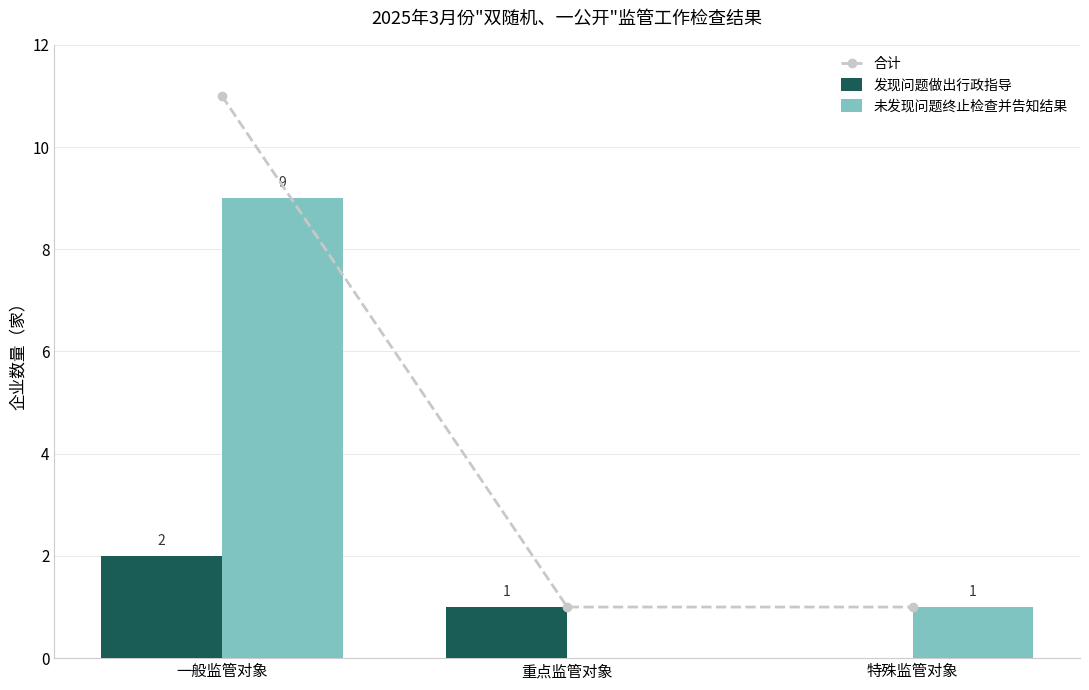

What is the value of the 未发现问题终止检查并告知结果 bar at the 3rd from the left?

1